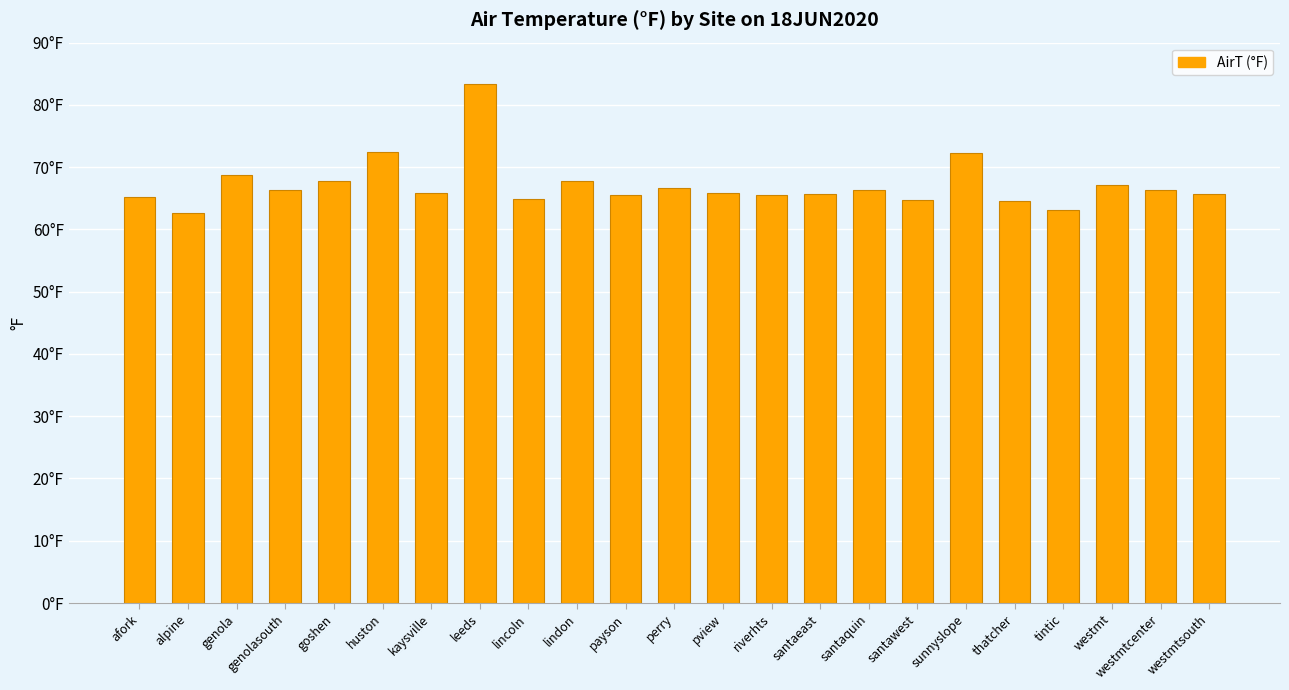

Are the bars grouped side by side (vs. stacked)?

No